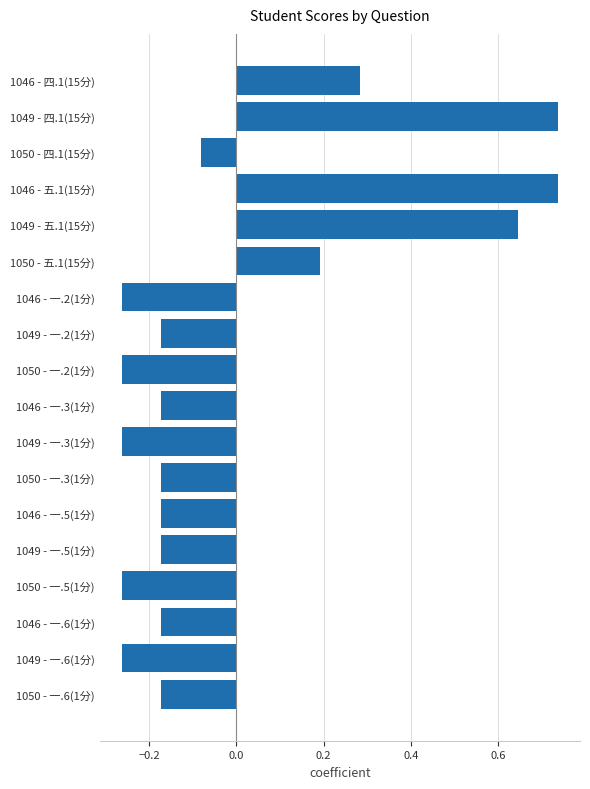

Between 1046 - 一.2(1分) and 1049 - 四.1(15分), which is larger?

1049 - 四.1(15分)